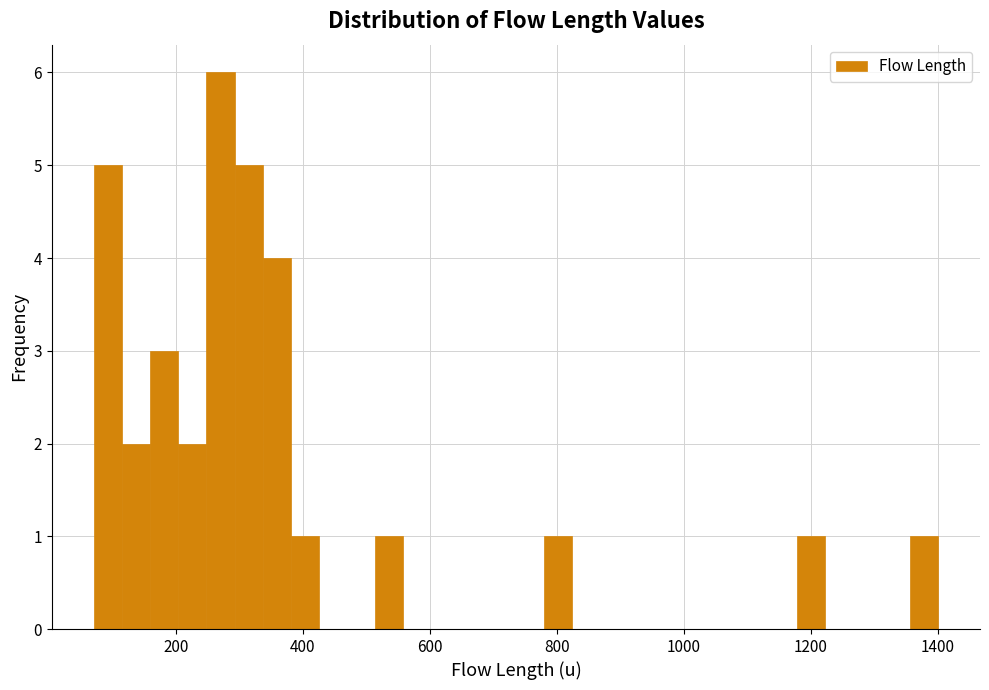

Read against the x-axis, roughly where is the centre of the tallest bar?

280